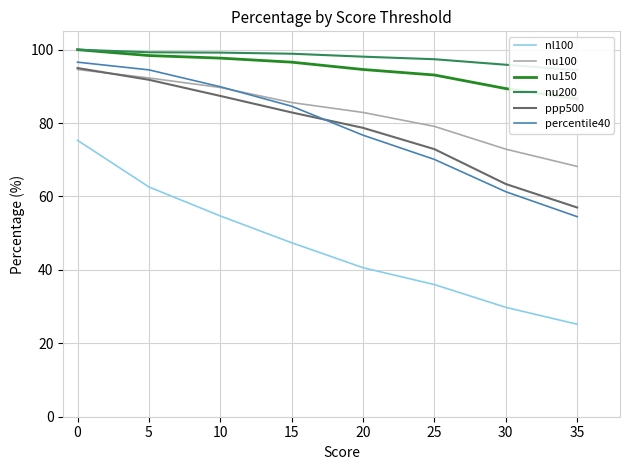

How many data points in nu150 are less than 96?

4